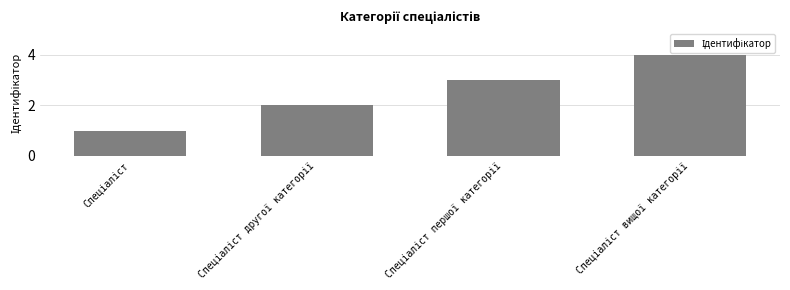

How many values are between 2 and 4?

3